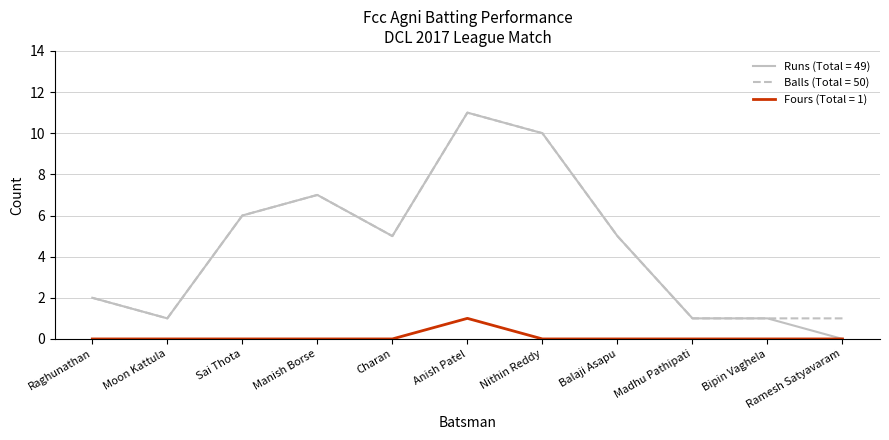

Which series has the largest range (max minus min)?

Runs (Total = 49)